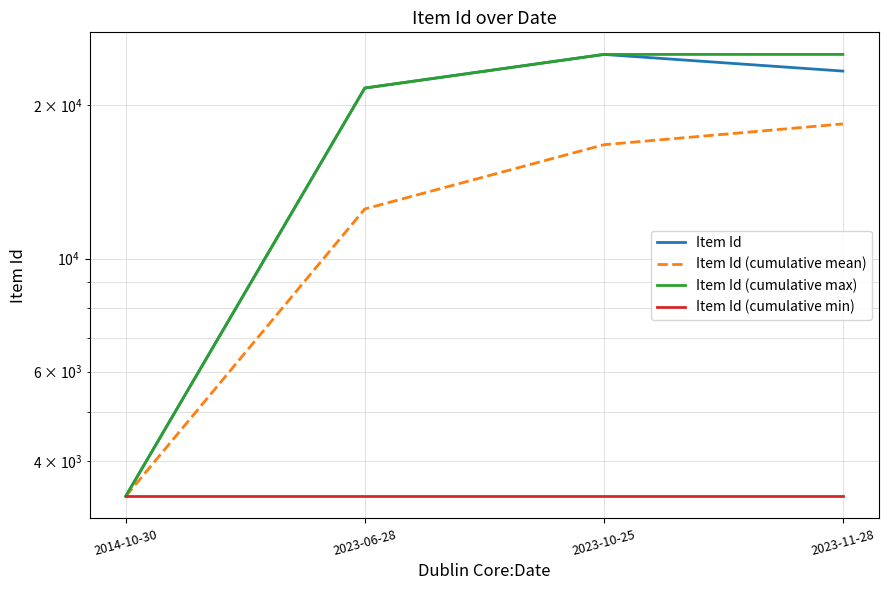

Which series has the widest spread of values?

Item Id